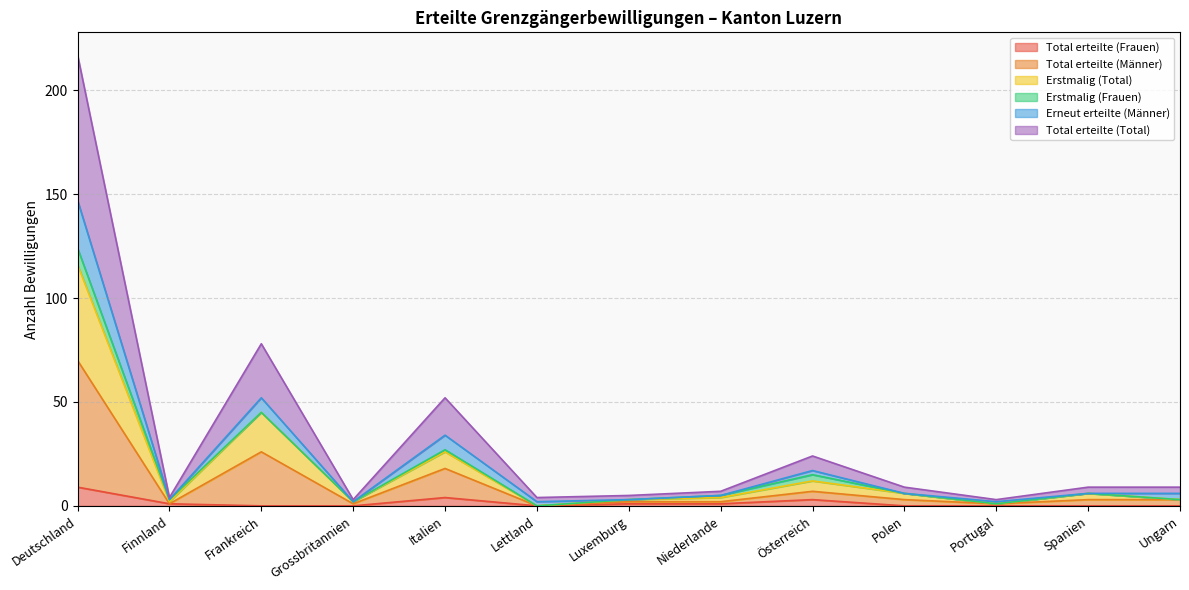

What is the label of the 11th point from the right?

Frankreich